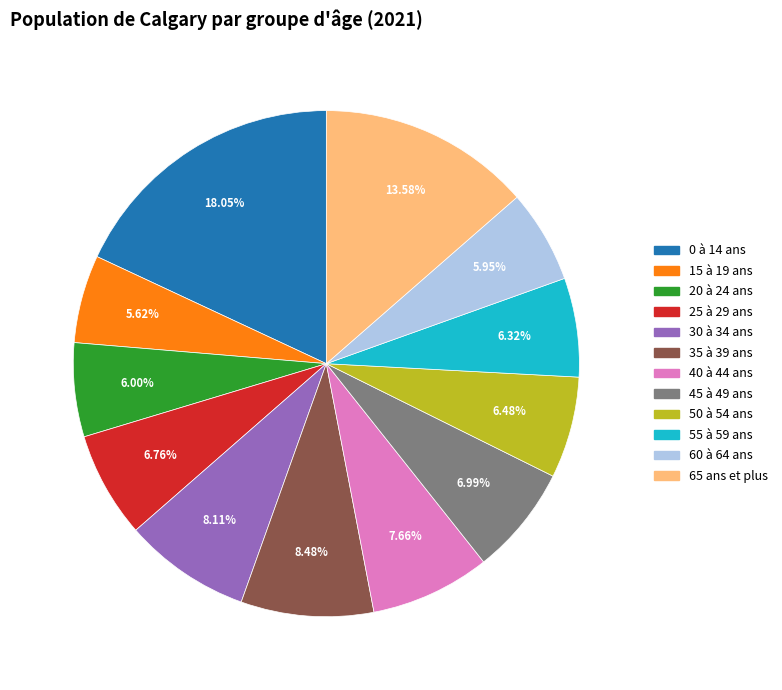

True or false: 65 ans et plus accounts for 14% of the total.

True